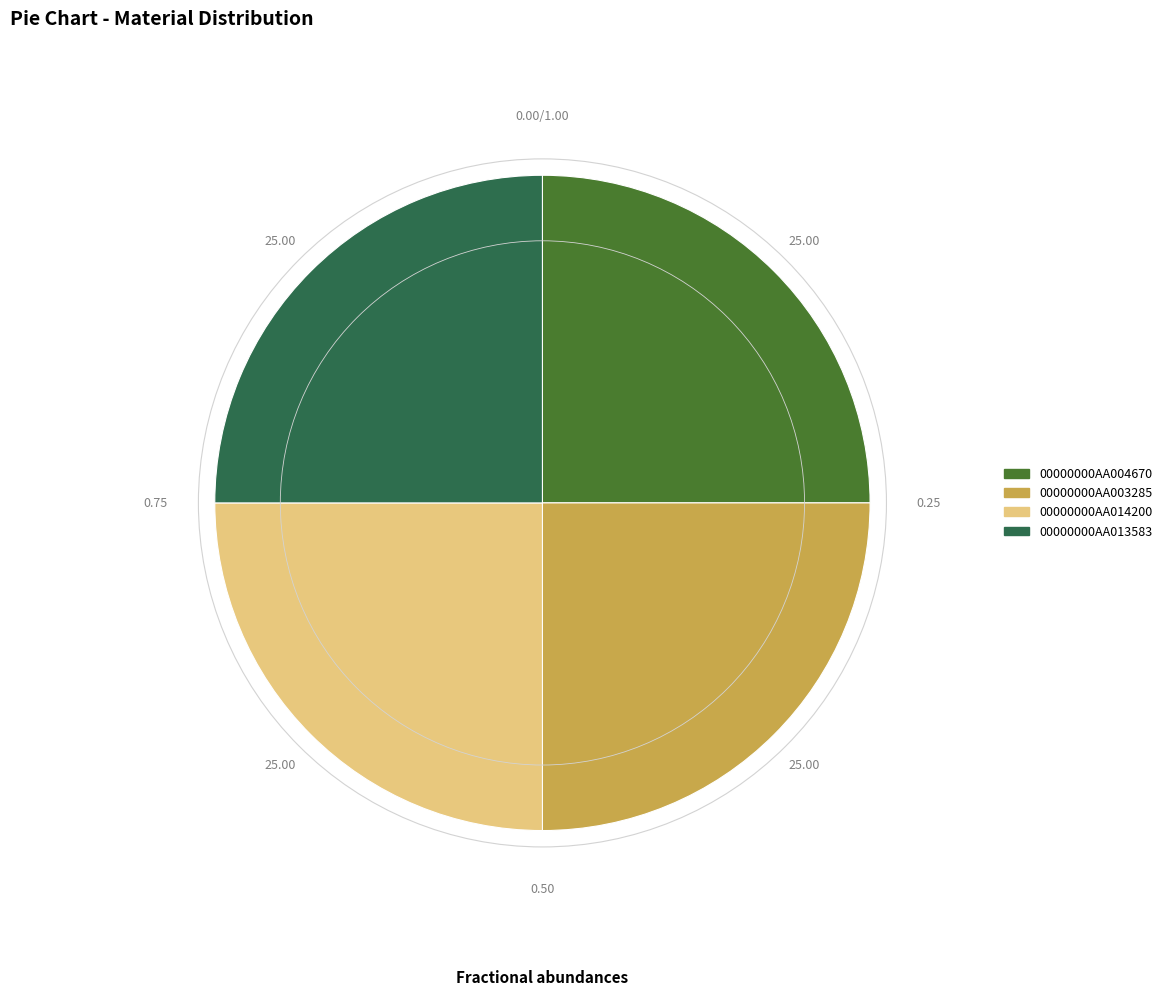

What is the ratio of the value at 00000000AA003285 to the value at 00000000AA013583?

1.0